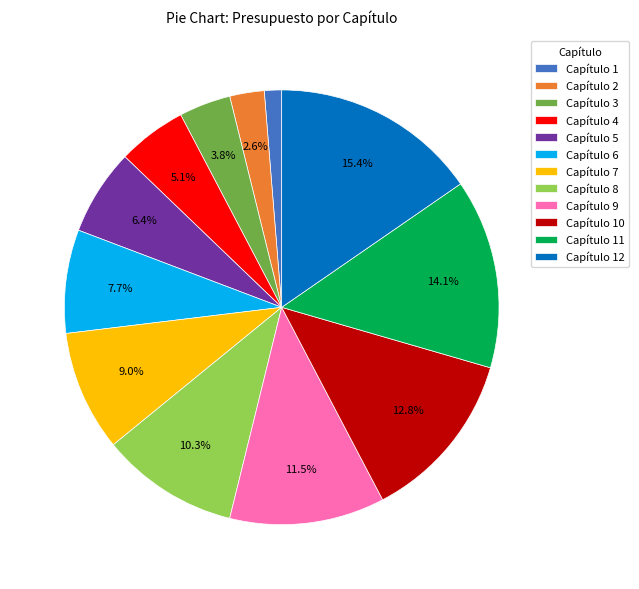

True or false: Capítulo 6 accounts for 2% of the total.

False